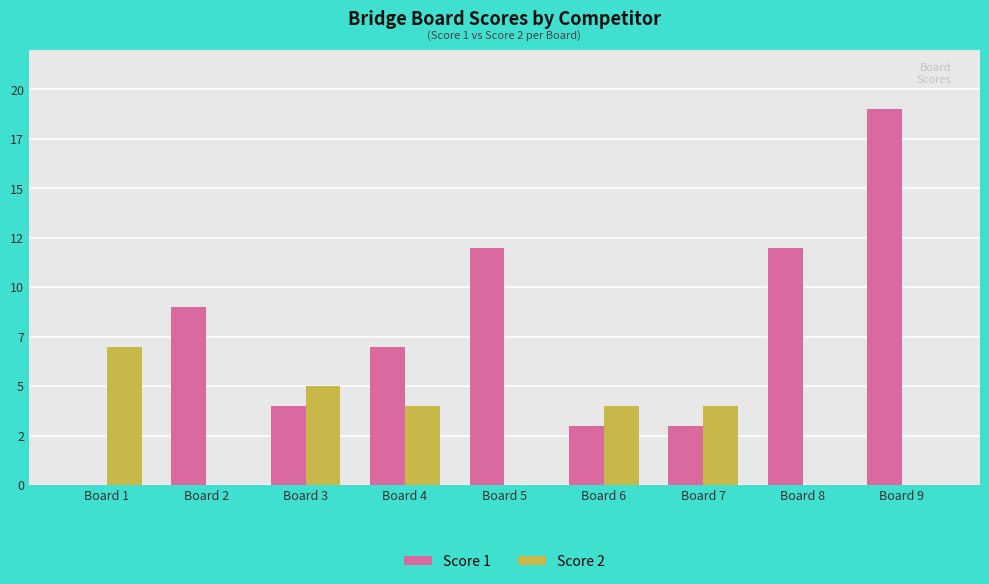

How many Score 2 values are between 0 and 4?

7